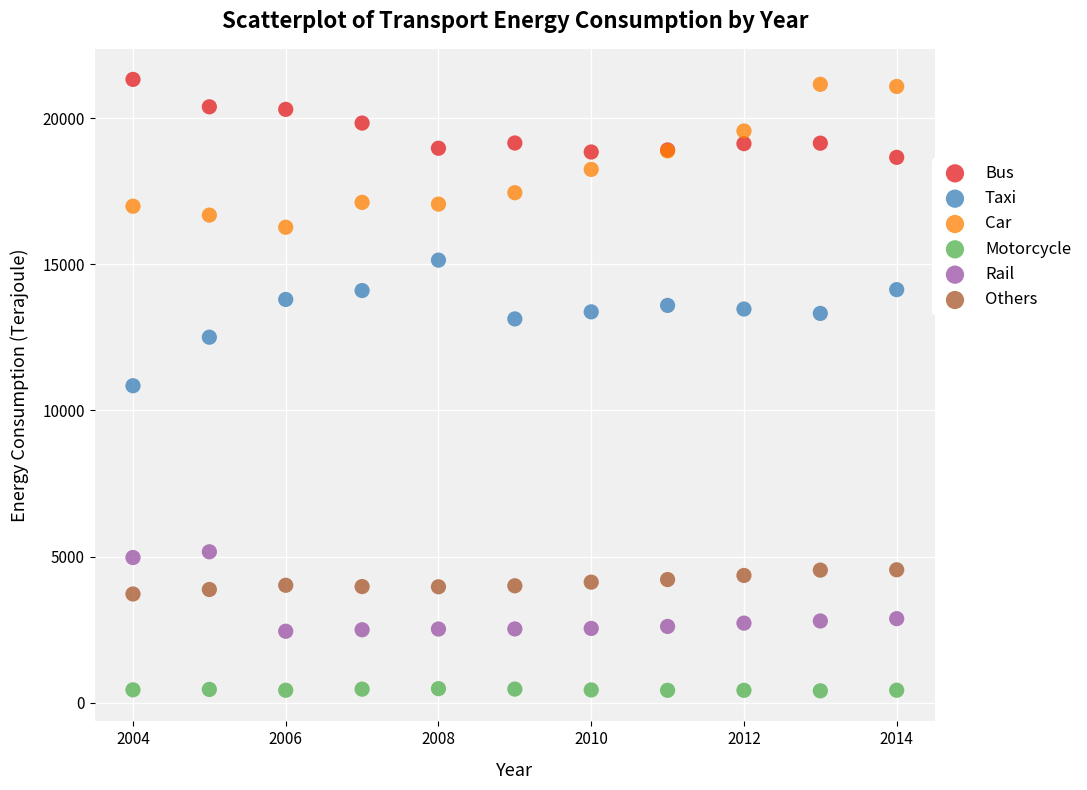

What is the X range (max minus min) for the scatter plot?

10